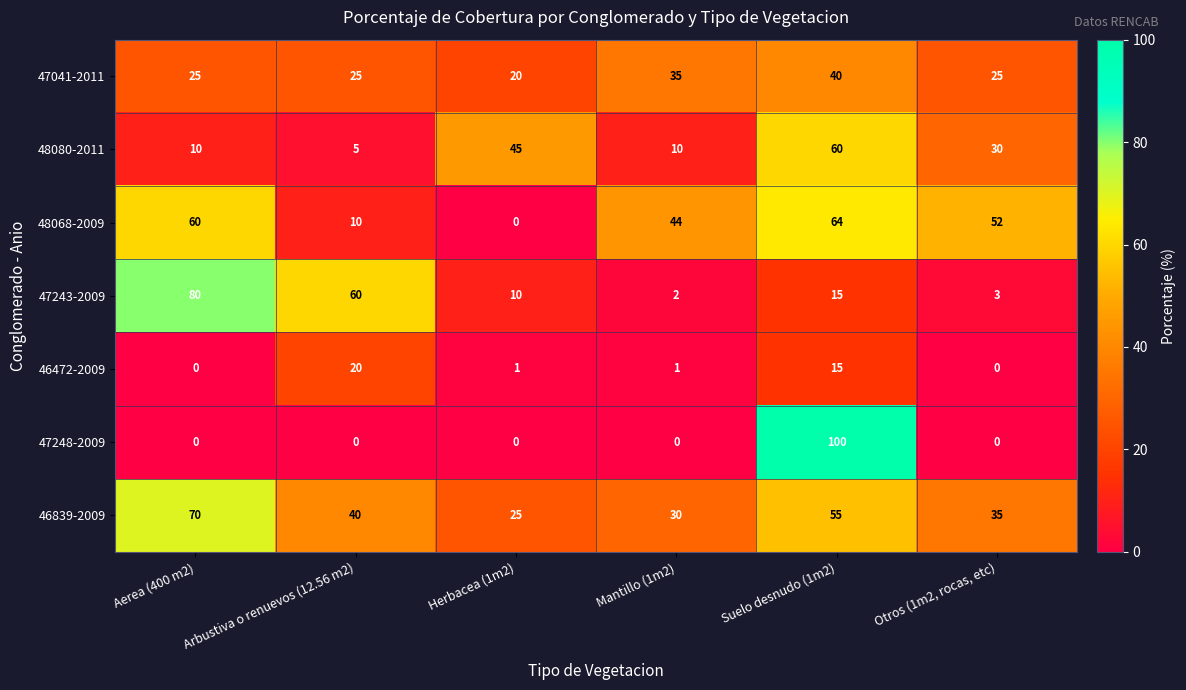

Between Herbacea (1m2) and Mantillo (1m2), which series saw the biggest shift?

48068-2009